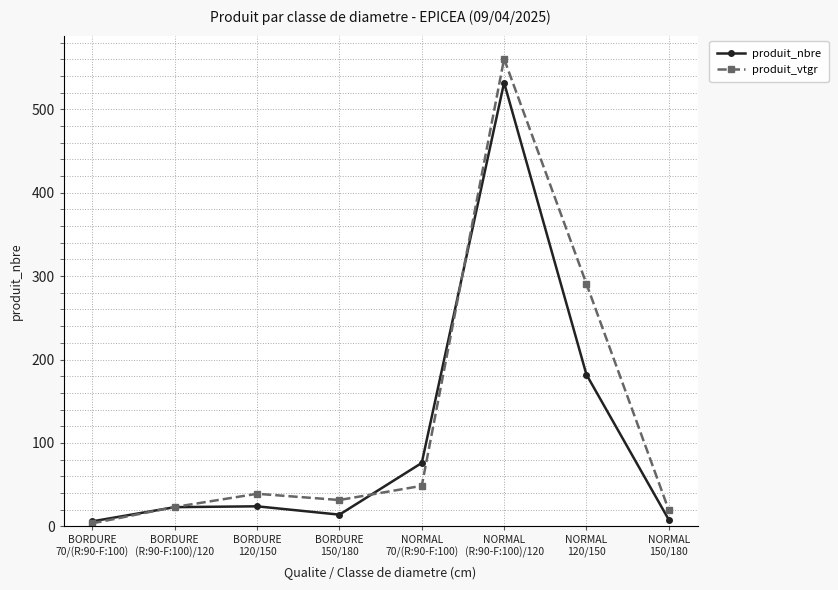

Between BORDURE
150/180 and NORMAL
150/180, which series saw the biggest shift?

produit_vtgr